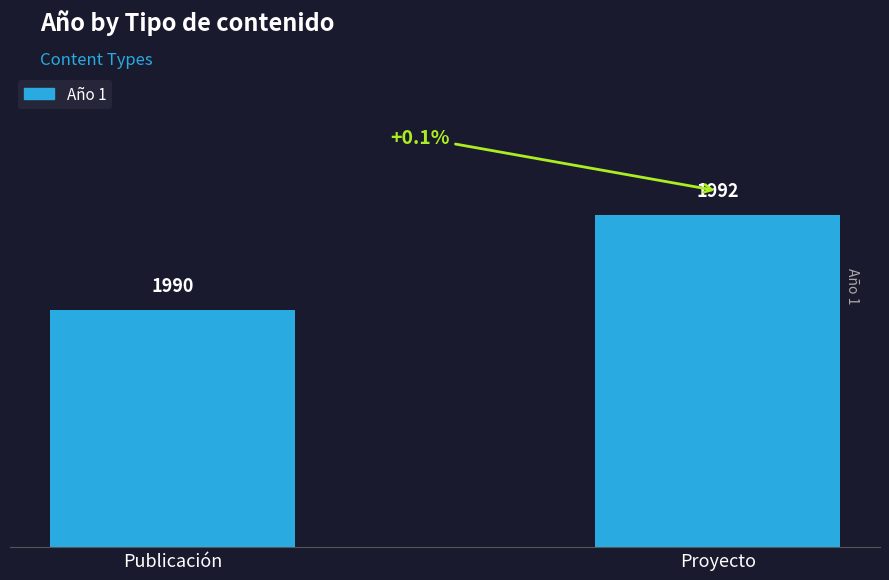

What is the change in value from Publicación to Proyecto?

+2